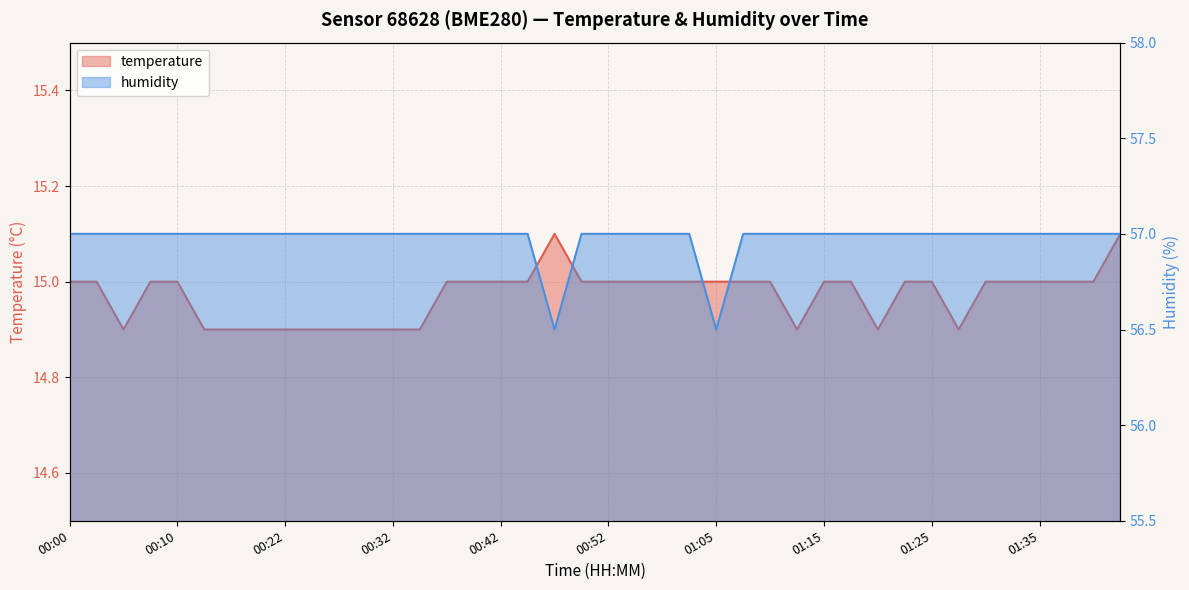

What is the value of the temperature point at the 8th from the left?

14.9